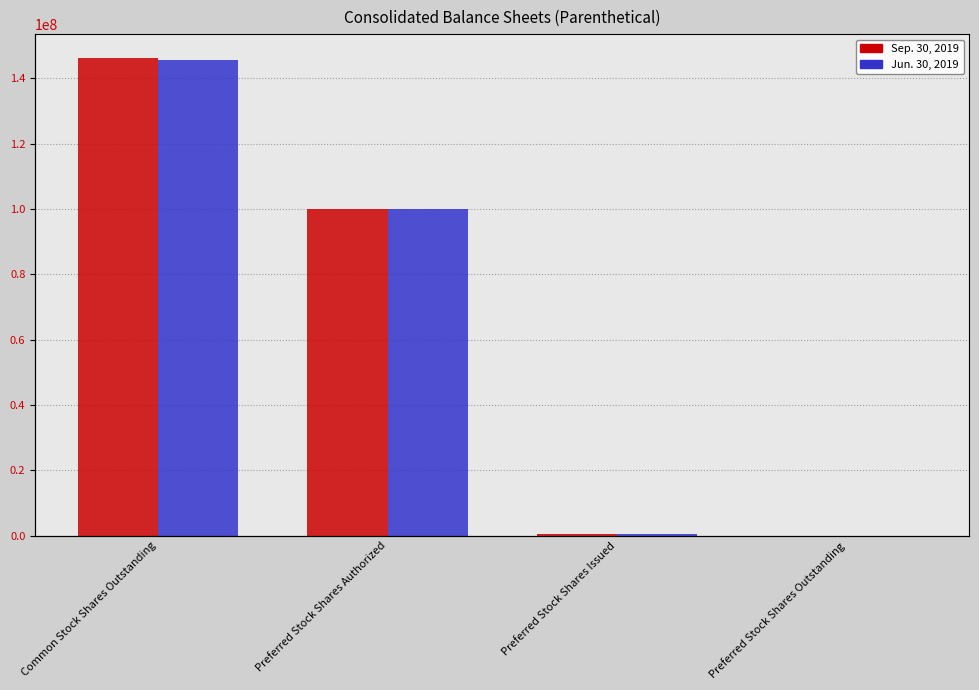

At which category is the sum across all series the highest?

Common Stock Shares Outstanding